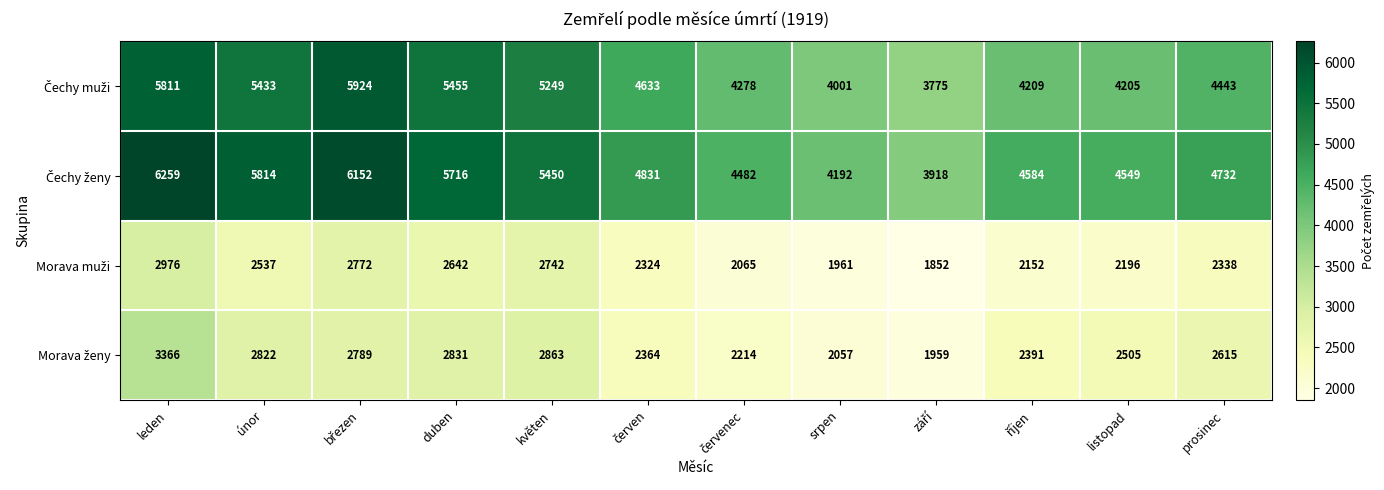

What is the maximum value shown in the chart?

6259